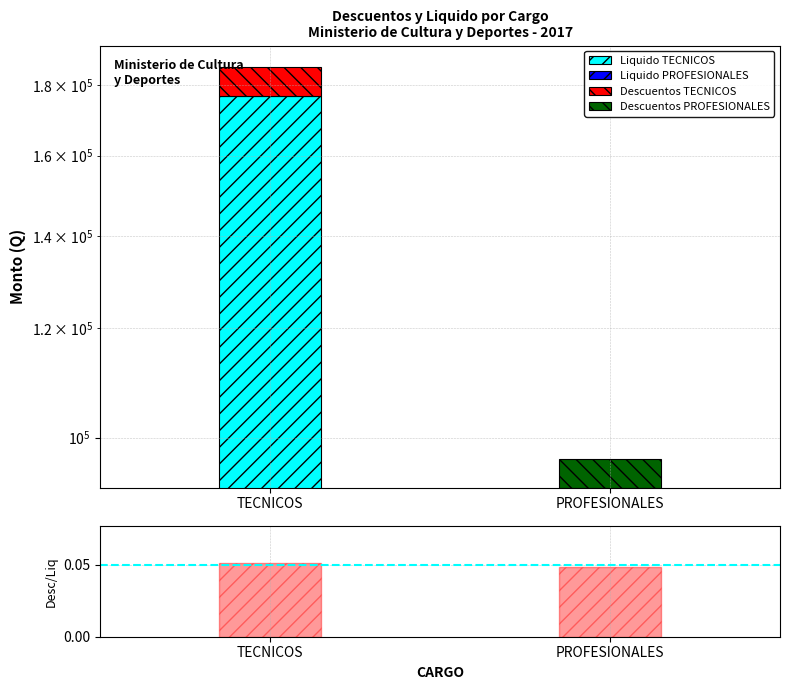

Reading left to right, extract all data points from this chart.

0.1	0.0